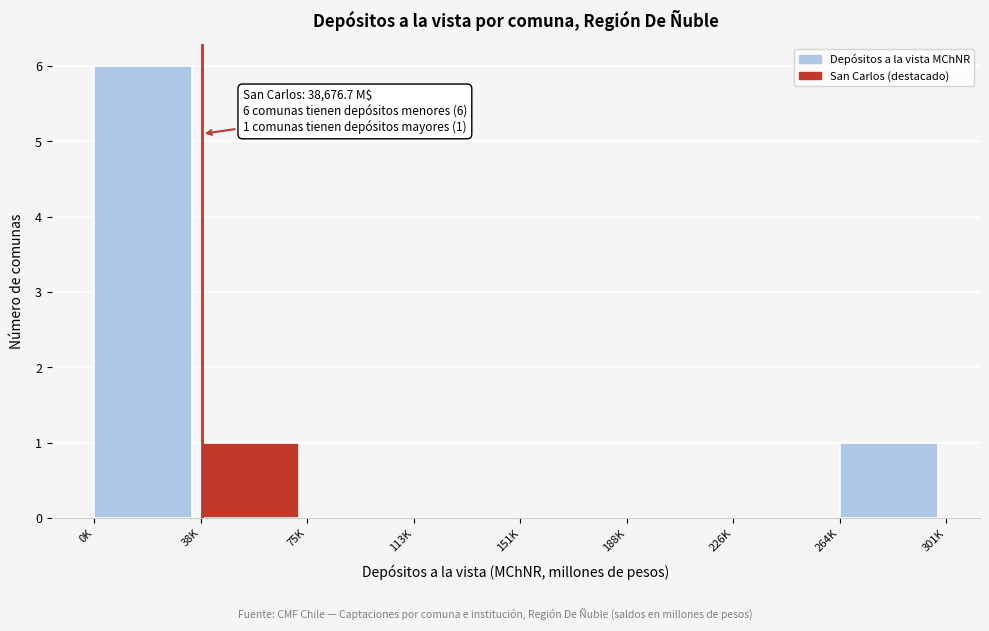

Reading left to right, what are all the values shown in this chart?

0K=6	38K=1	75K=0	113K=0	151K=0	188K=0	226K=0	264K=1